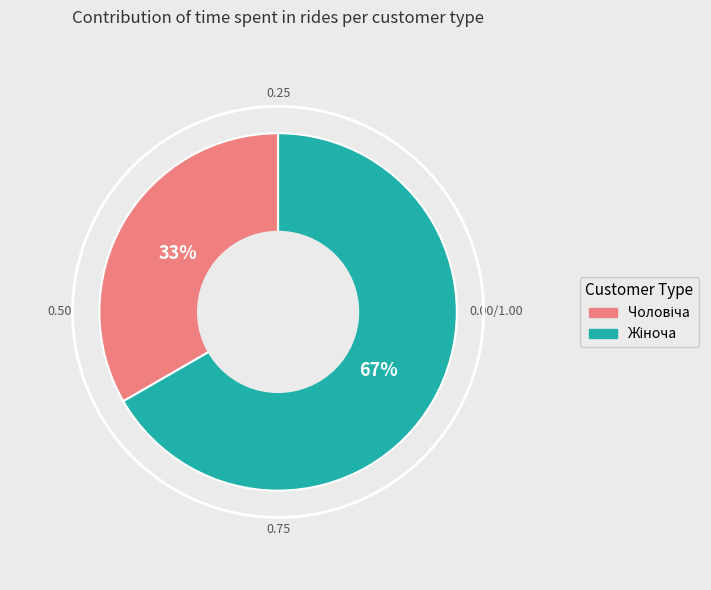

How many slices are in this pie chart?

2